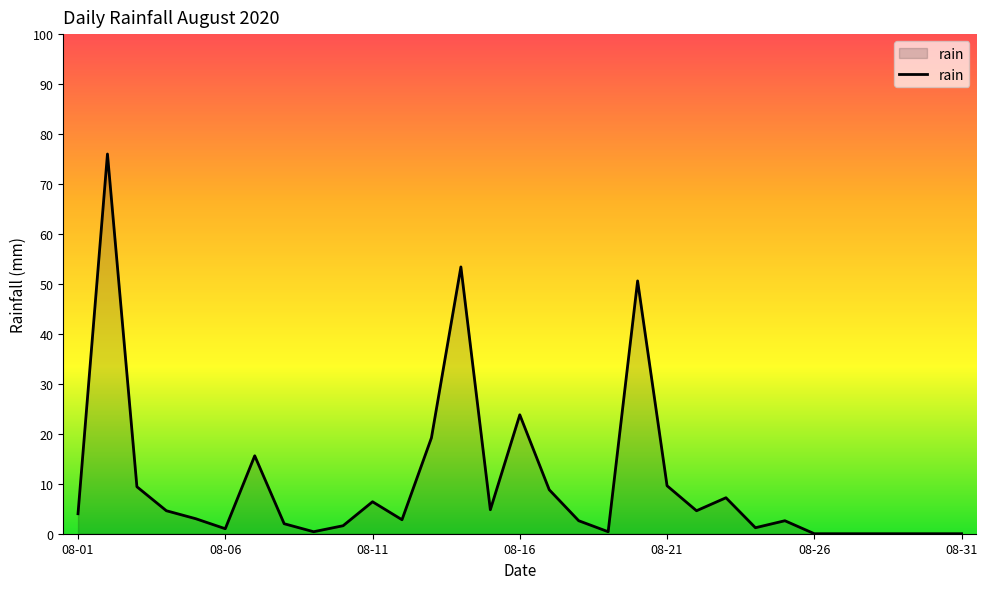

What is the greatest value displayed?

76.0